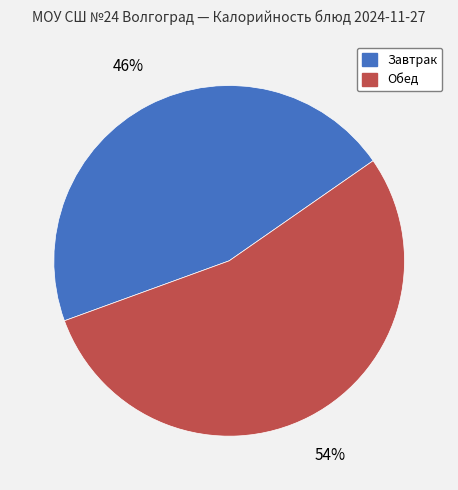

To the nearest percent, what is the average slice percentage?

50%